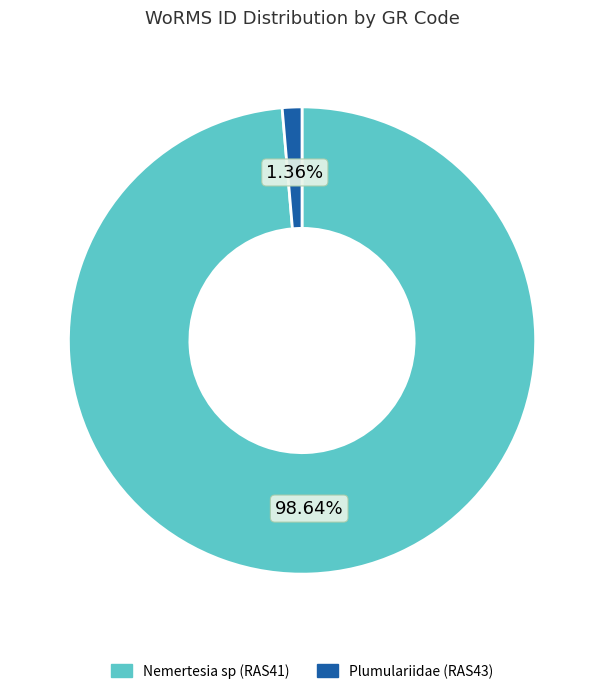

True or false: Nemertesia sp (RAS41) accounts for 99% of the total.

True